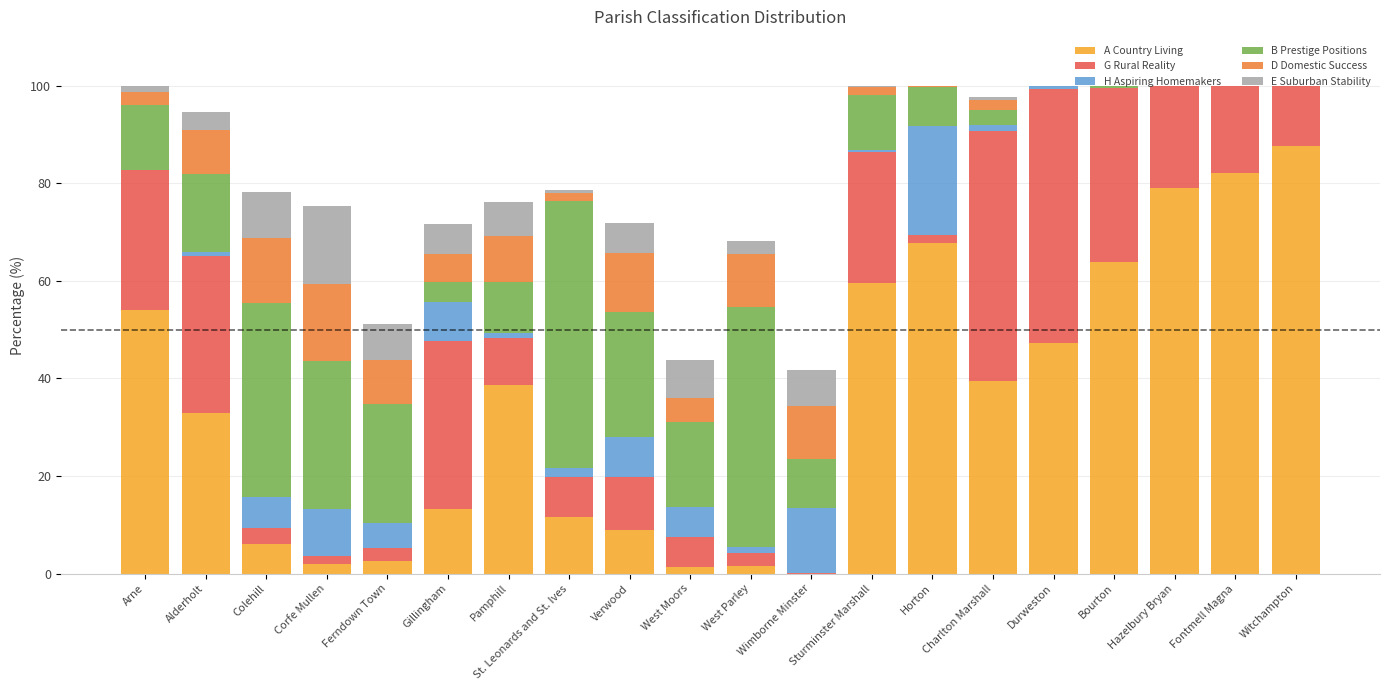

What is the highest value of the A Country Living series?

87.6